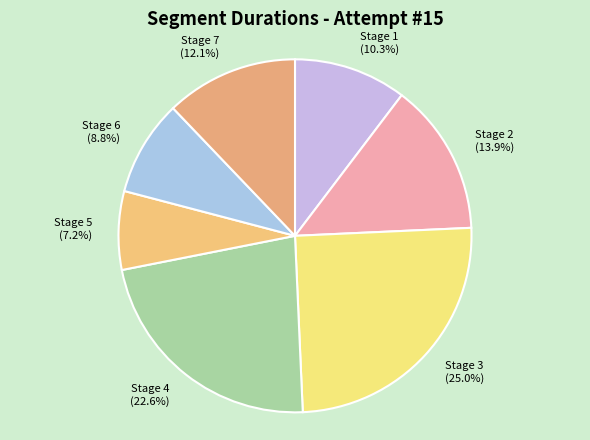

What is the ratio of the value at Stage 6 to the value at Stage 3?

0.4